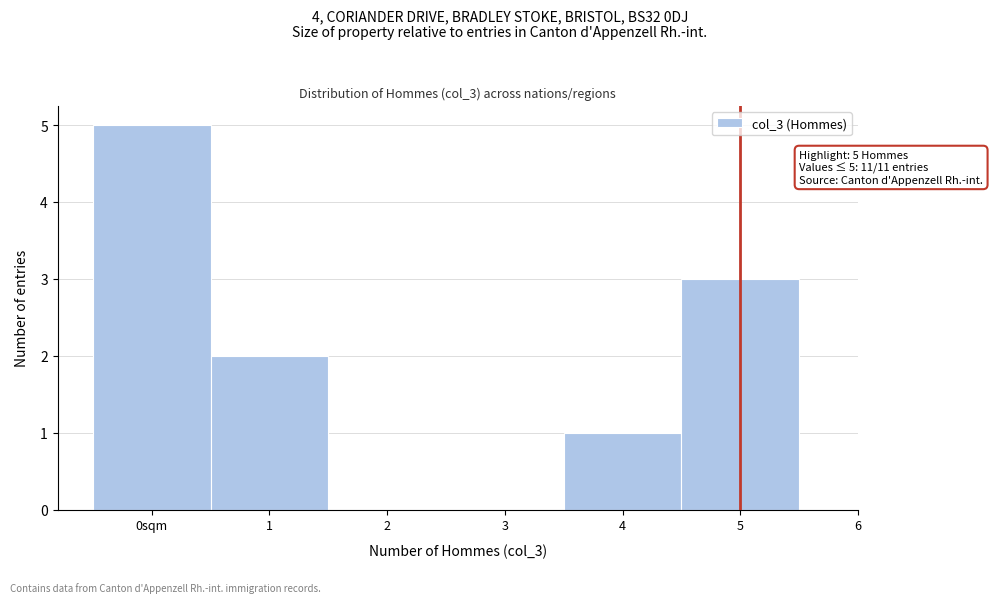

Reading left to right, extract all data points from this chart.

0sqm=5	1=2	2=0	3=0	4=1	5=3